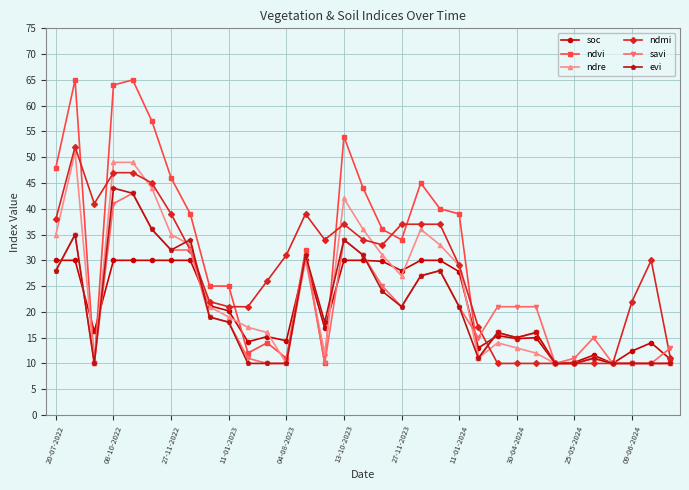

What is the highest value of the ndre series?

51.0